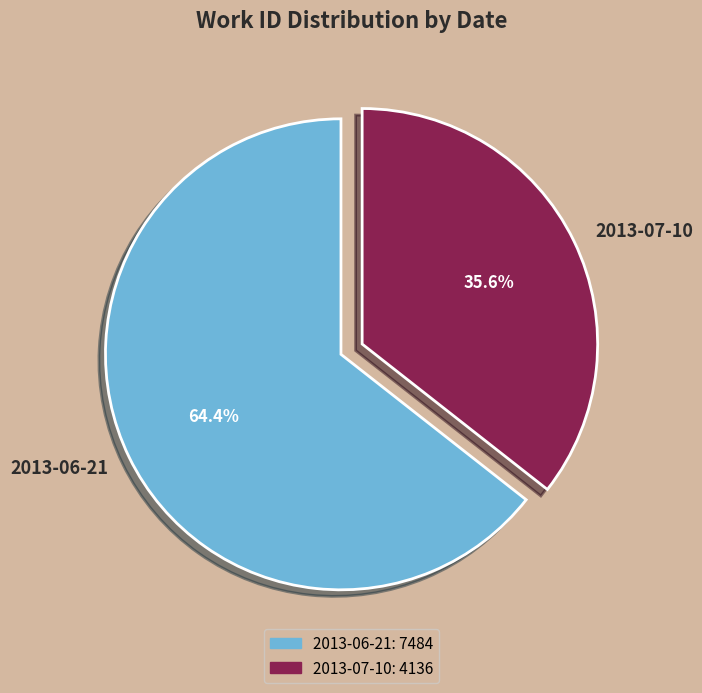

How many slices are in this pie chart?

2